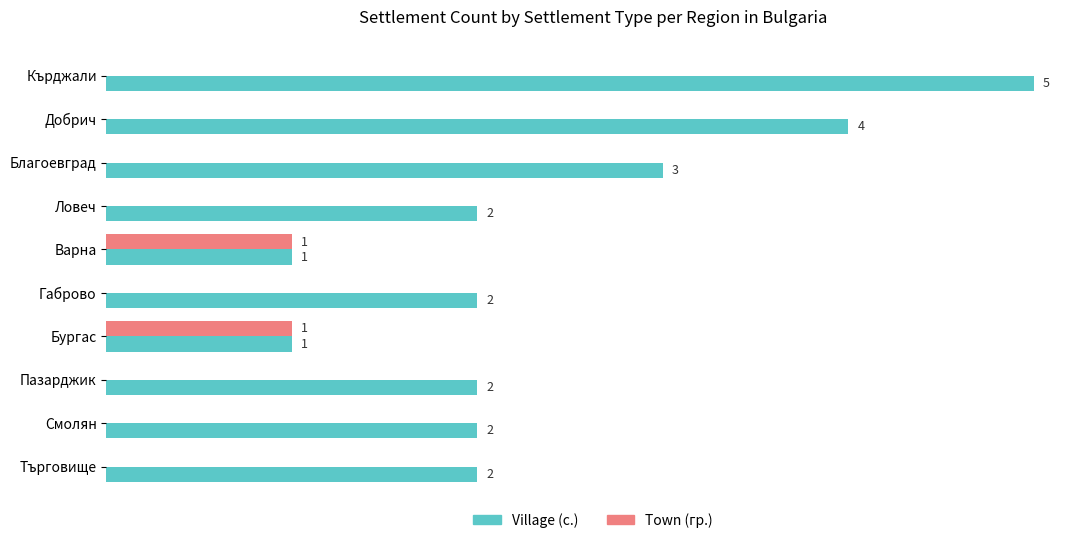

At which category is the sum across all series the highest?

Кърджали